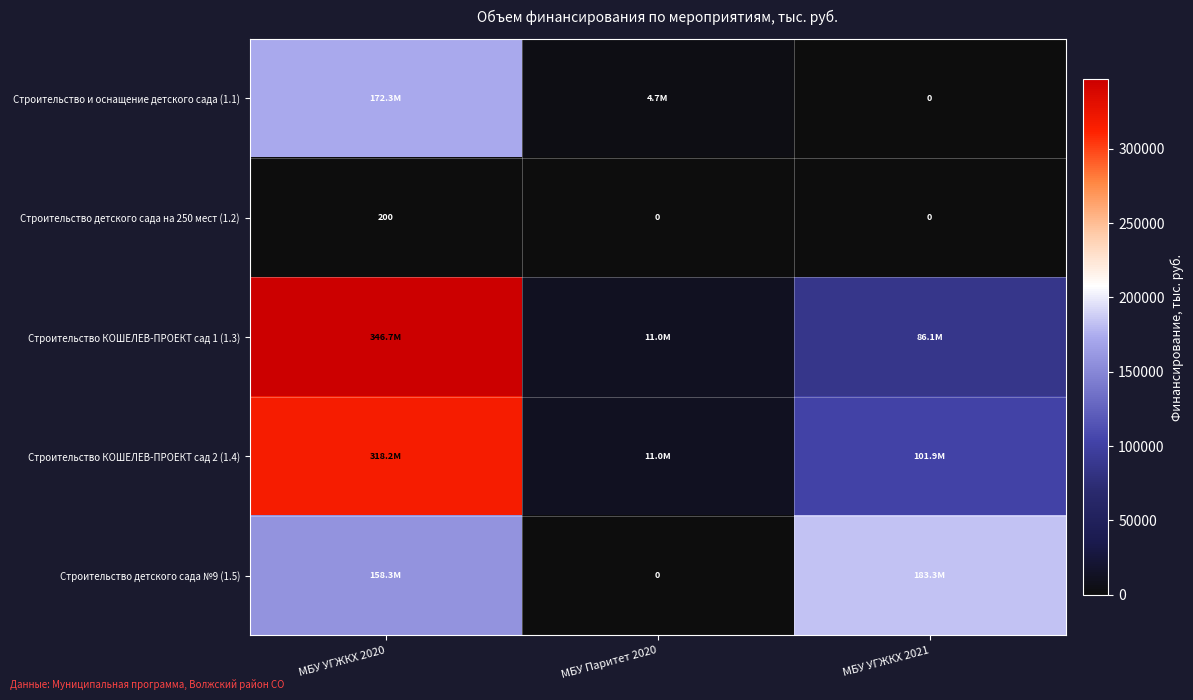

Rank the series by their maximum value, from lowest to highest.

Строительство детского сада на 250 мест (1.2), Строительство и оснащение детского сада (1.1), Строительство детского сада №9 (1.5), Строительство КОШЕЛЕВ-ПРОЕКТ сад 2 (1.4), Строительство КОШЕЛЕВ-ПРОЕКТ сад 1 (1.3)